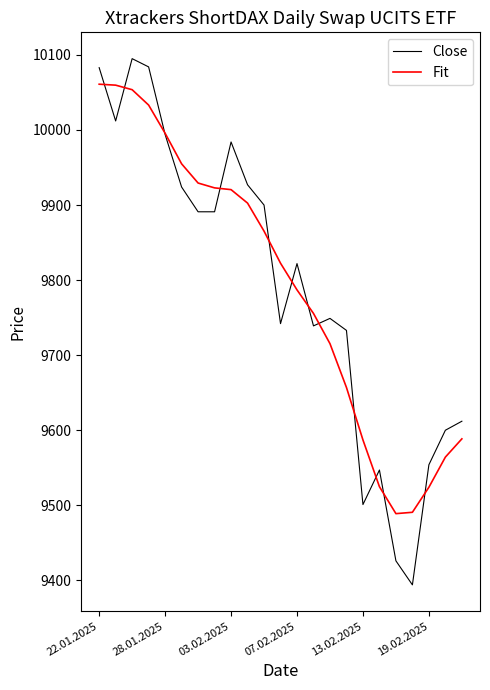

Which series has the largest range (max minus min)?

Close